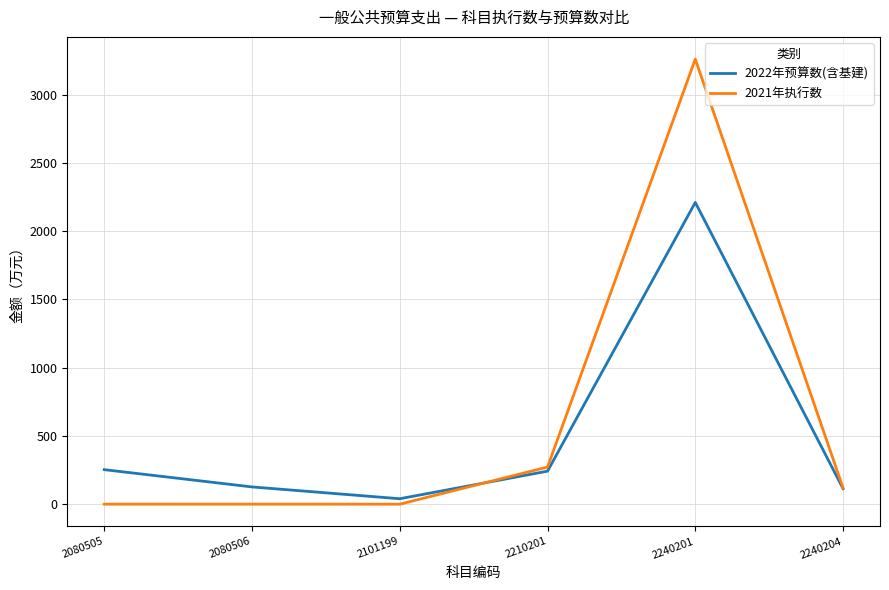

How many categories are shown in the chart?

6